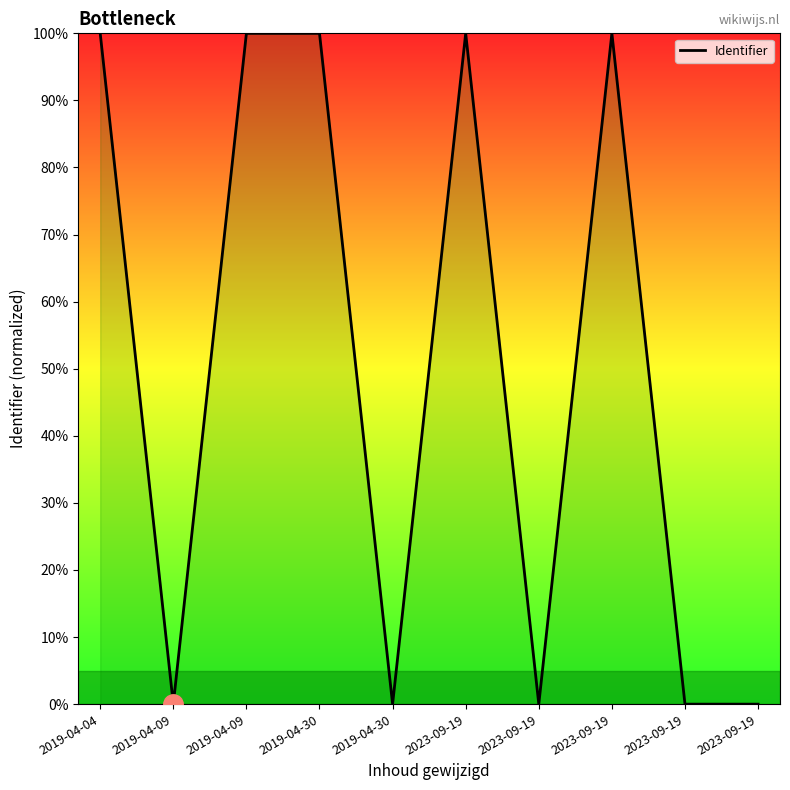

How many lines are shown in the chart?

1